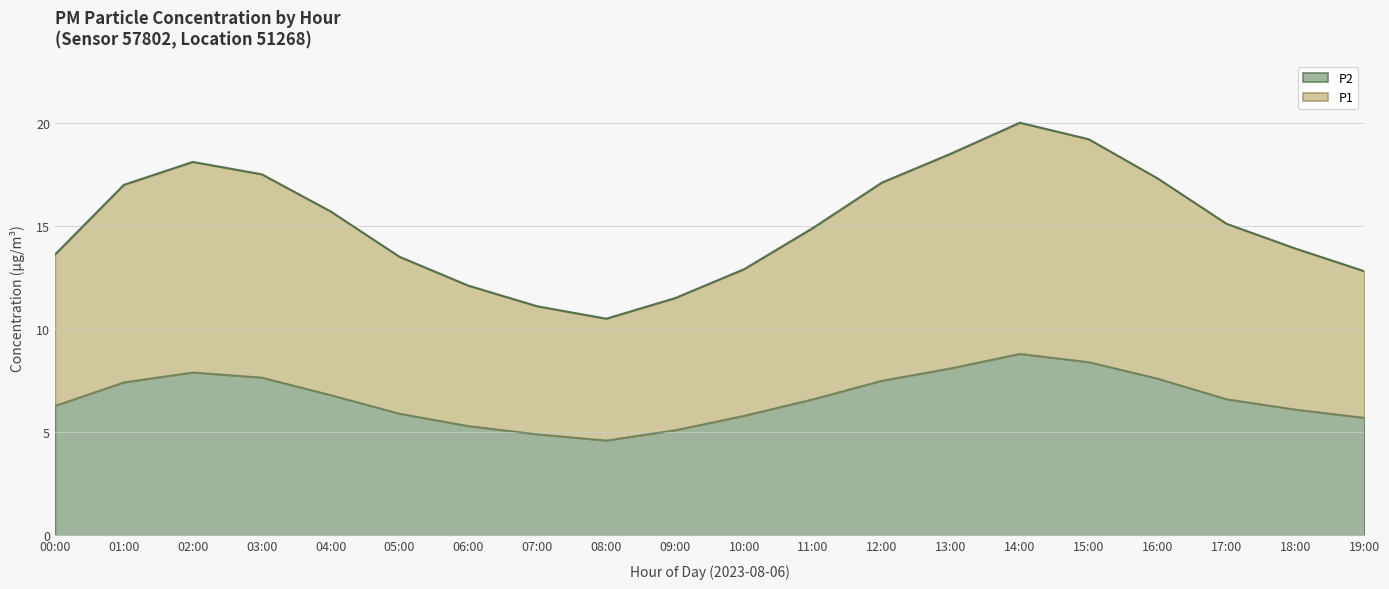

How many interior local peaks does the P1 series have?

2